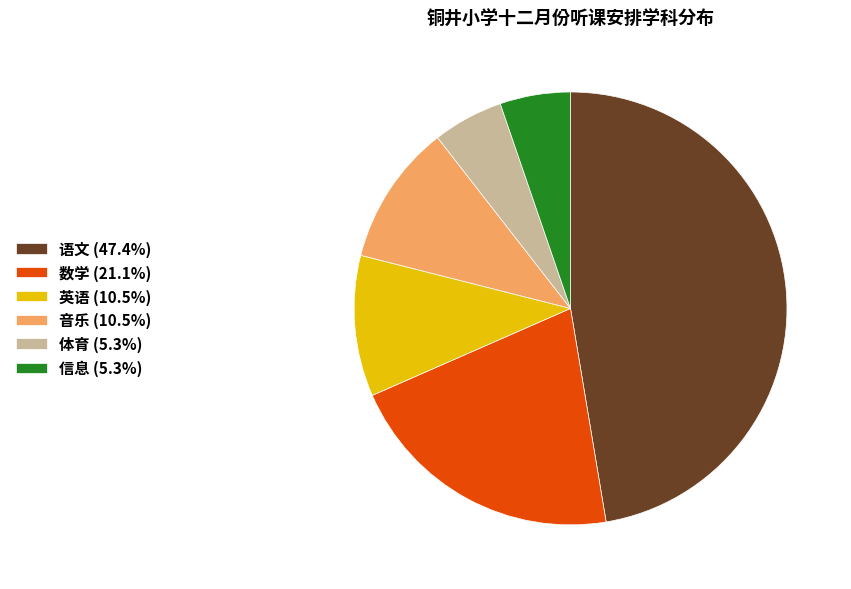

Does 数学 (21.1%) represent more than half of the total?

No